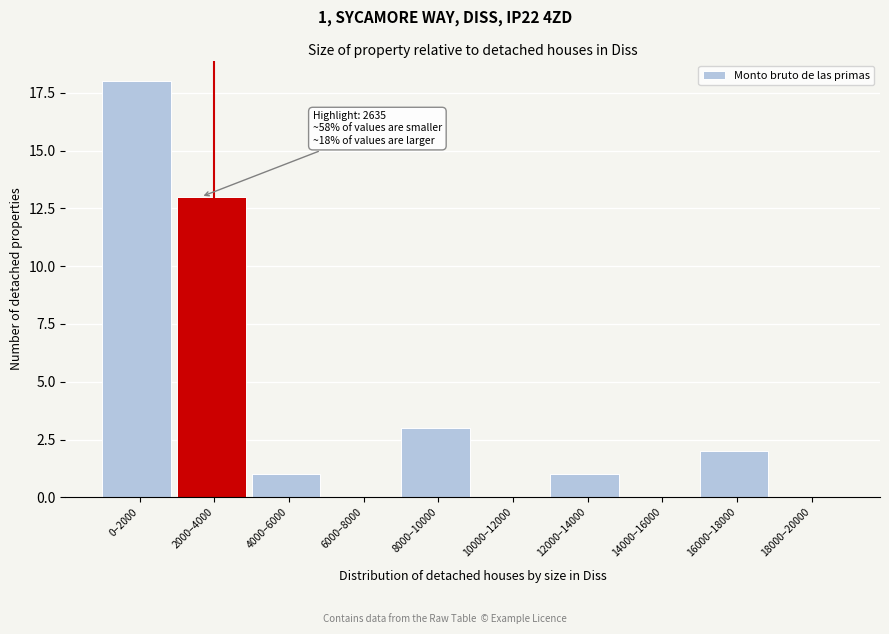

Reading right to left, what are all the values shown in this chart?

18000–20000=0	16000–18000=2	14000–16000=0	12000–14000=1	10000–12000=0	8000–10000=3	6000–8000=0	4000–6000=1	2000–4000=13	0–2000=18